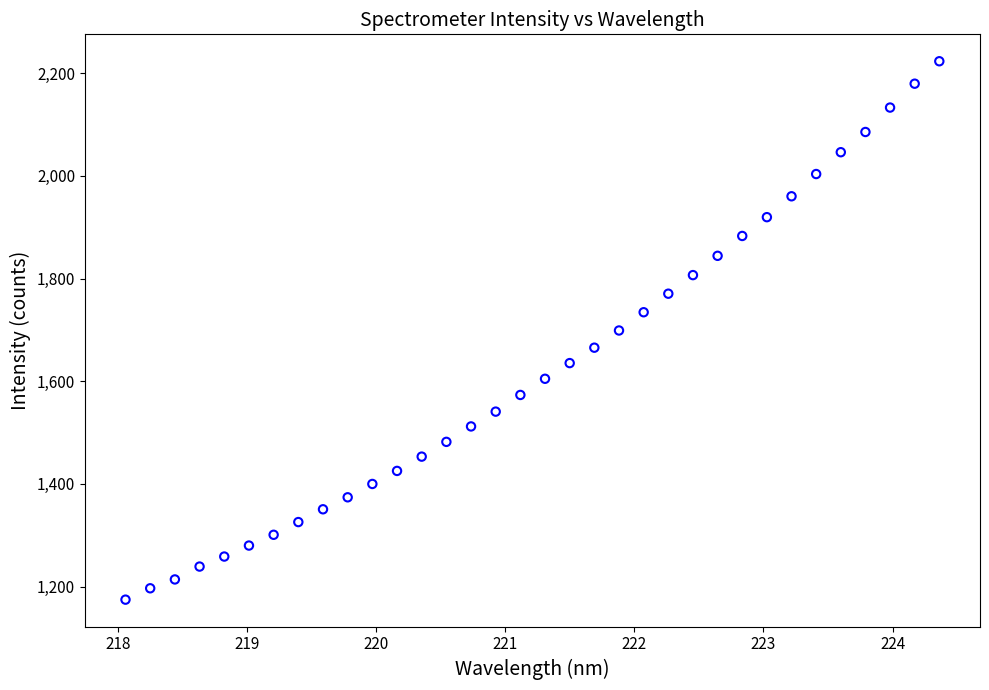

What is the range of X values (max minus min)?

6.3